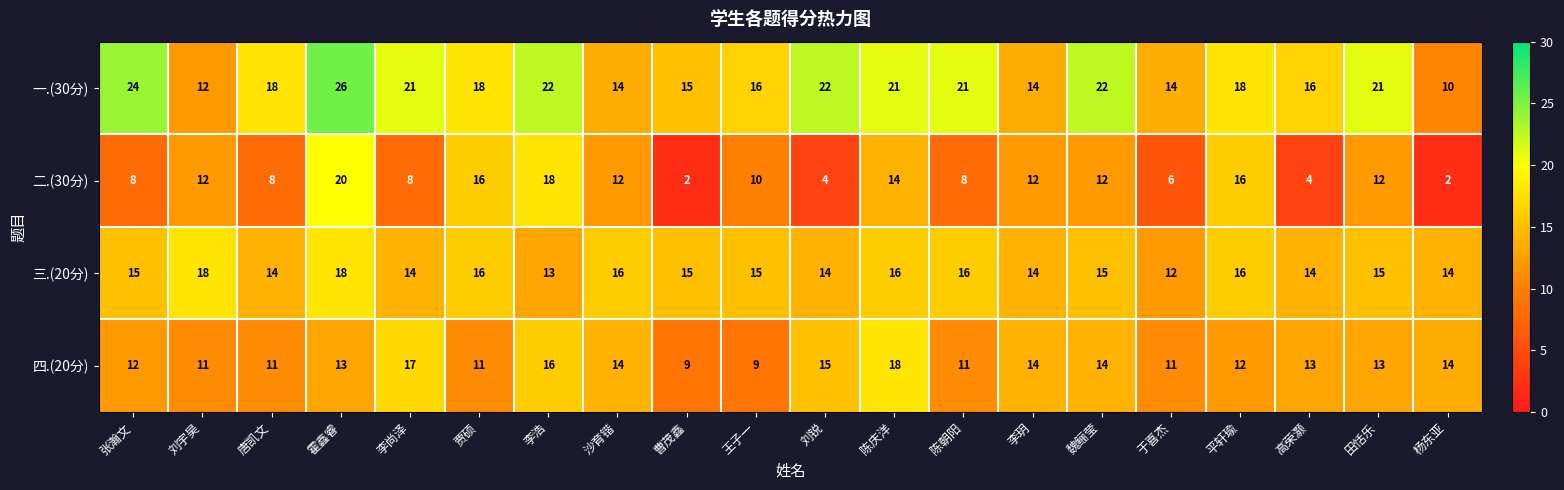

What is the sum of the 三.(20分) values at 刘锐 and 陈朝阳?

30